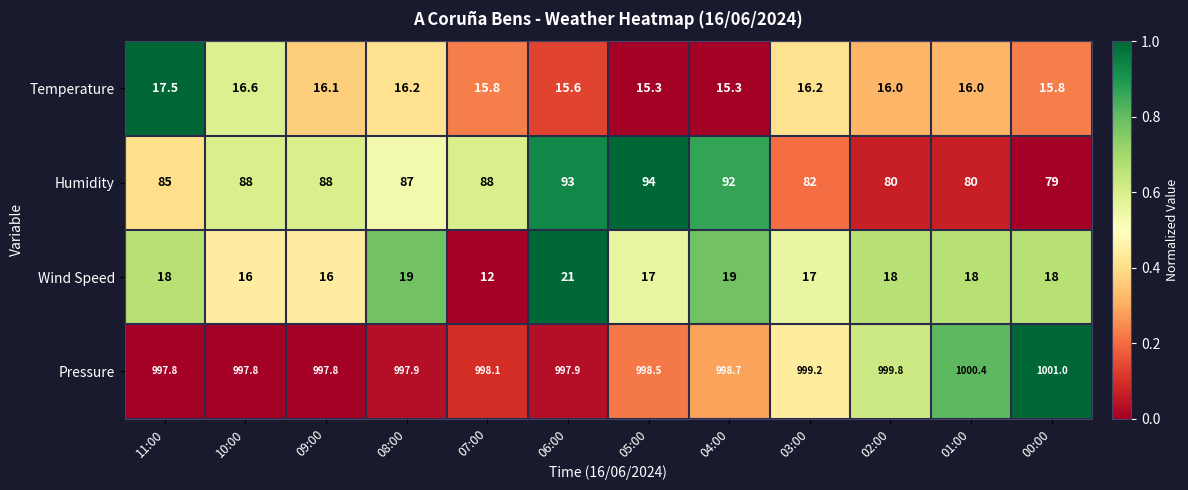

How many data points in Pressure are above 998?

7